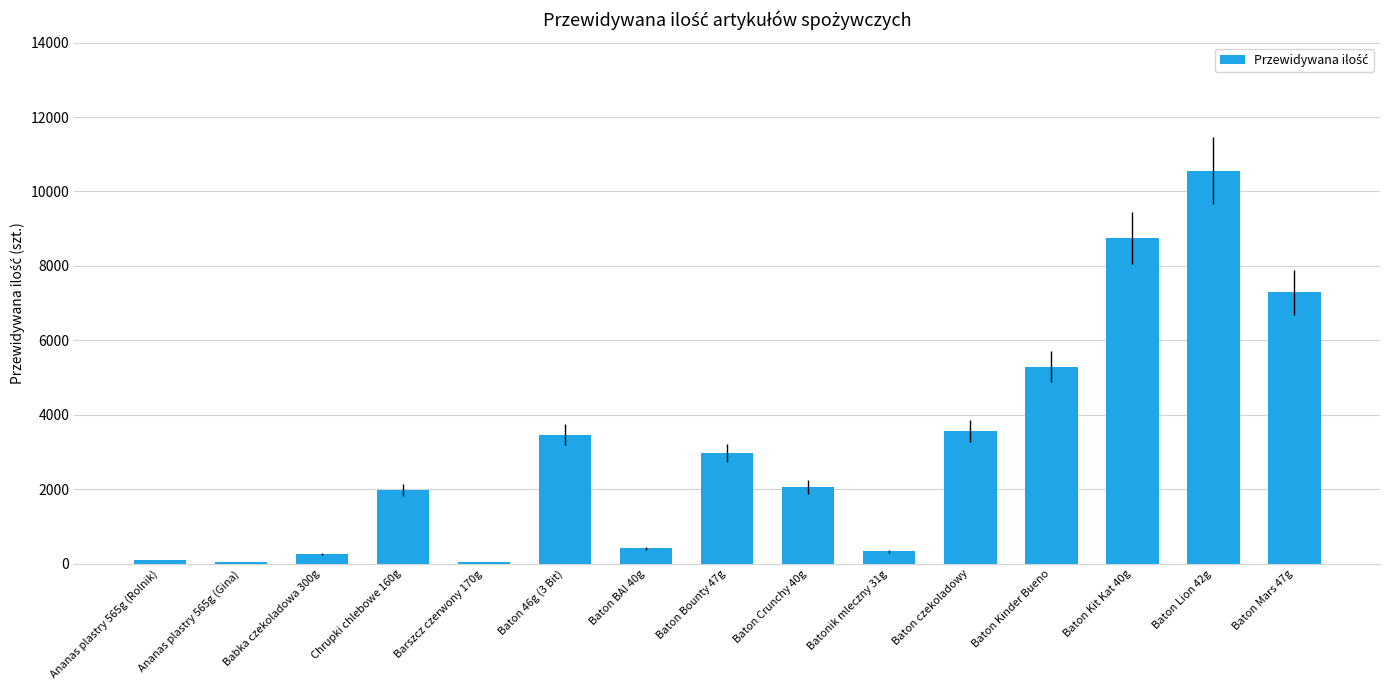

What is the value of the 11th bar from the left?

3564.0